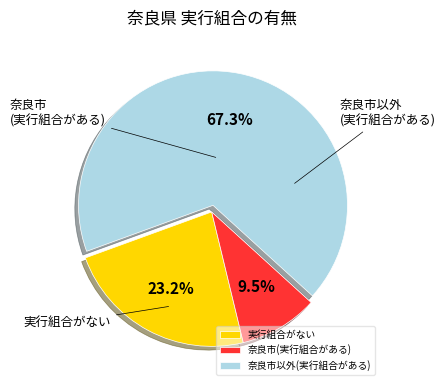

Is the sum of 奈良市(実行組合がある) and 実行組合がない greater than half?

No